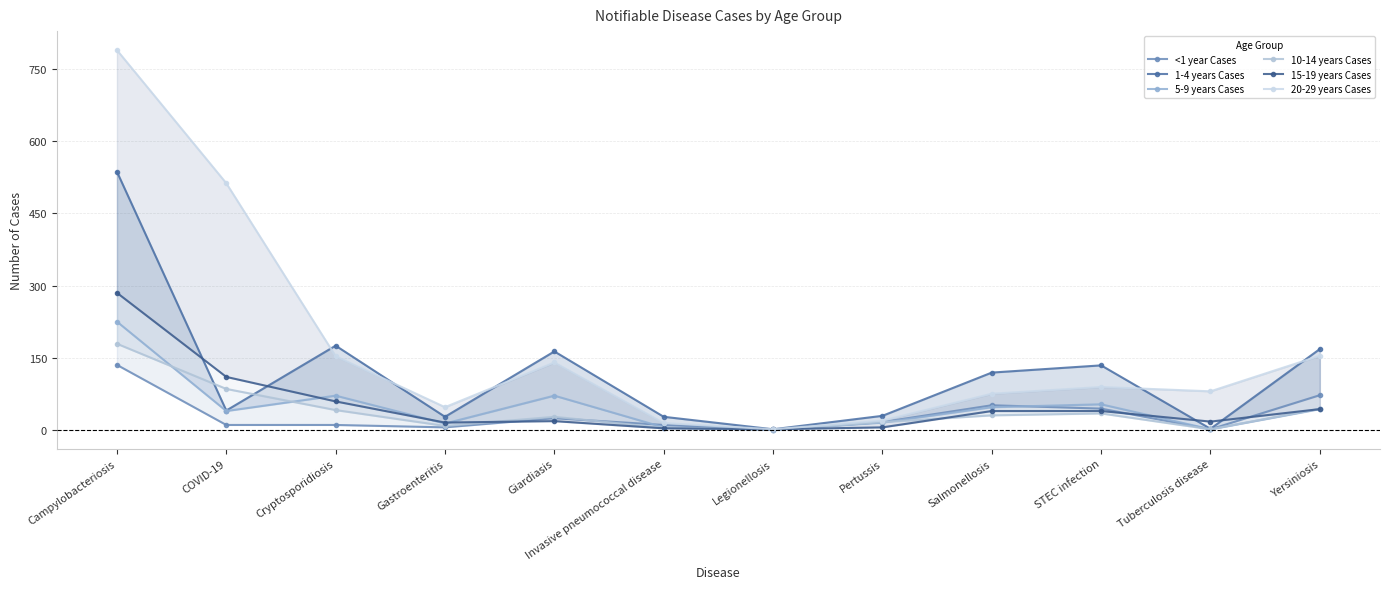

Between Giardiasis and Pertussis, which series saw the biggest shift?

1-4 years Cases